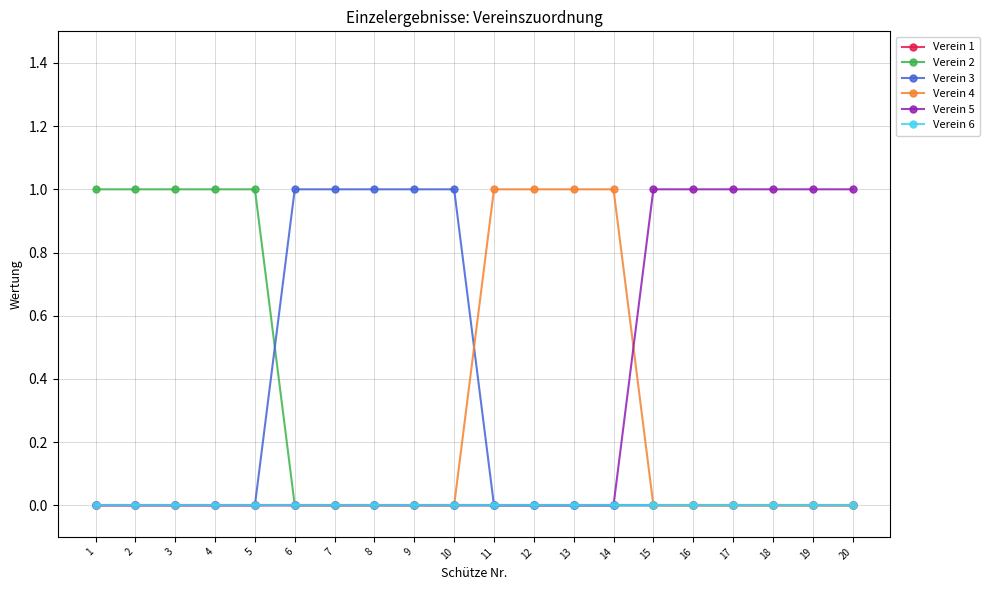

True or false: Verein 2 has more than 2 points higher than both neighbors.

False